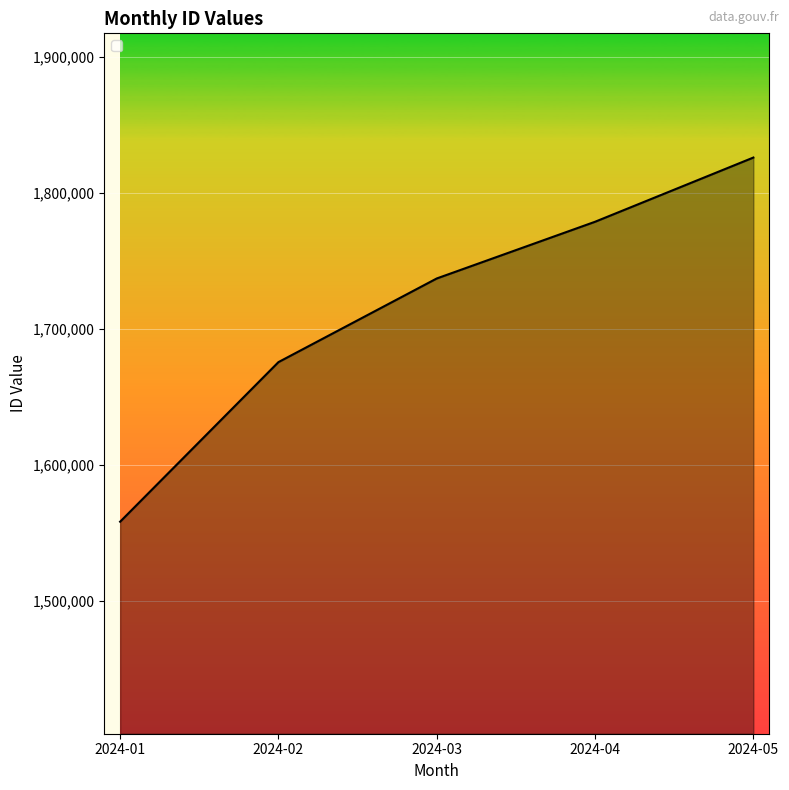

Which has a higher value, 2024-03 or 2024-01?

2024-03